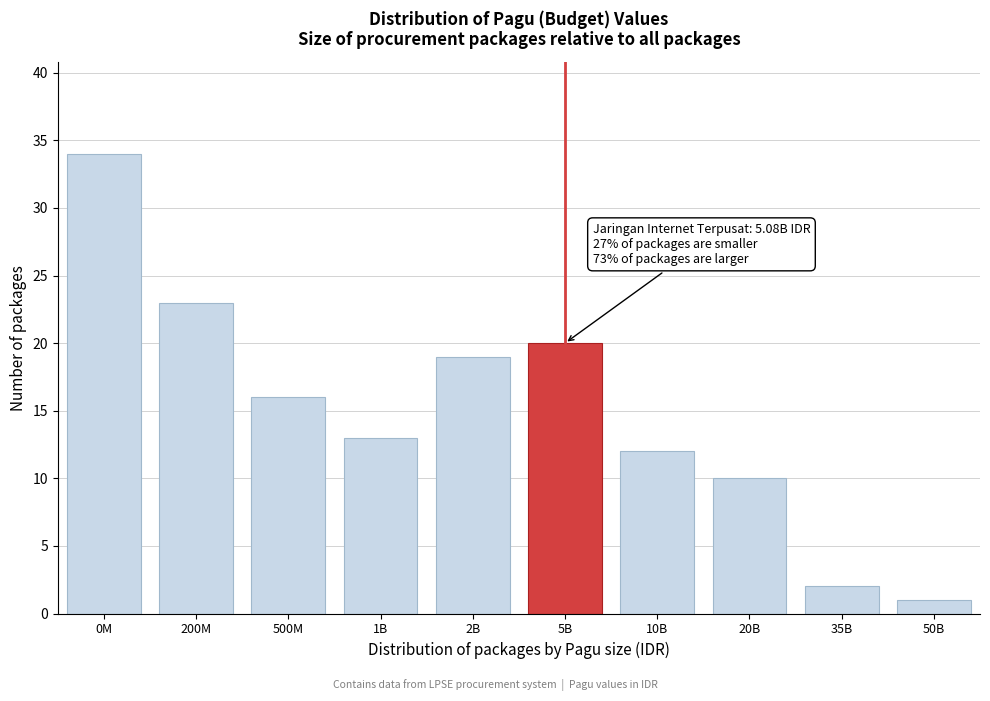

Reading left to right, transcribe all the data shown in this chart.

34	23	16	13	19	20	12	10	2	1